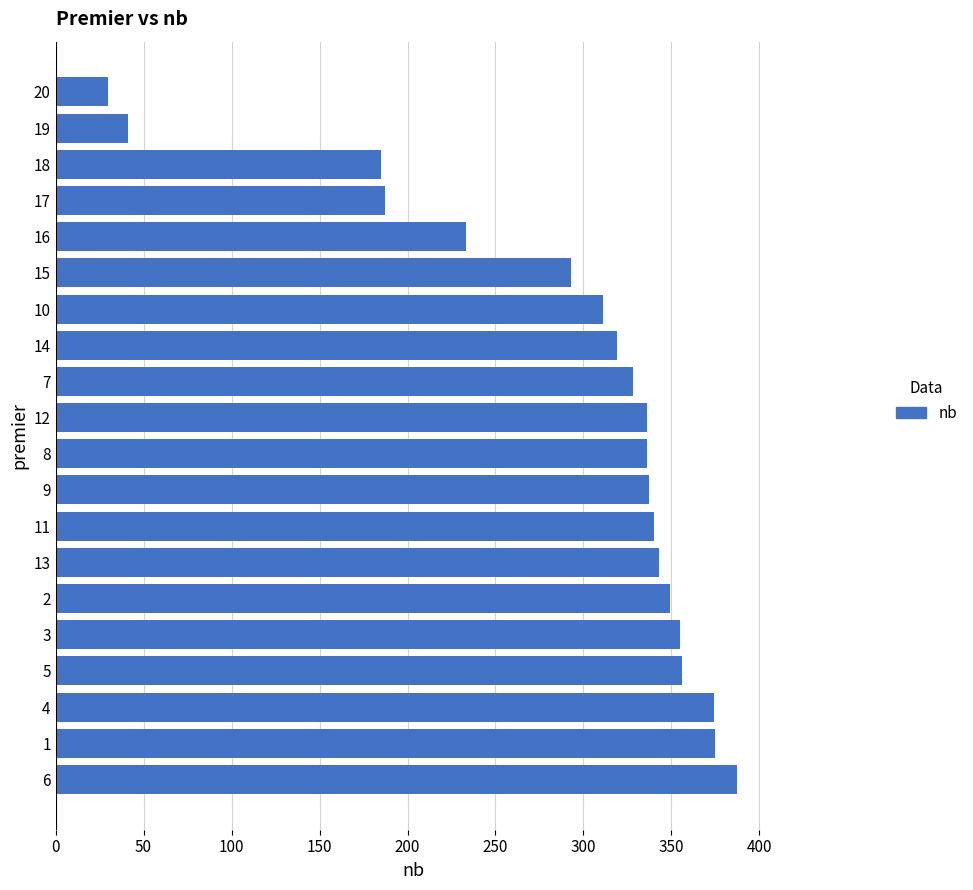

The chart shows a value of 445 at 10. True or false?

False